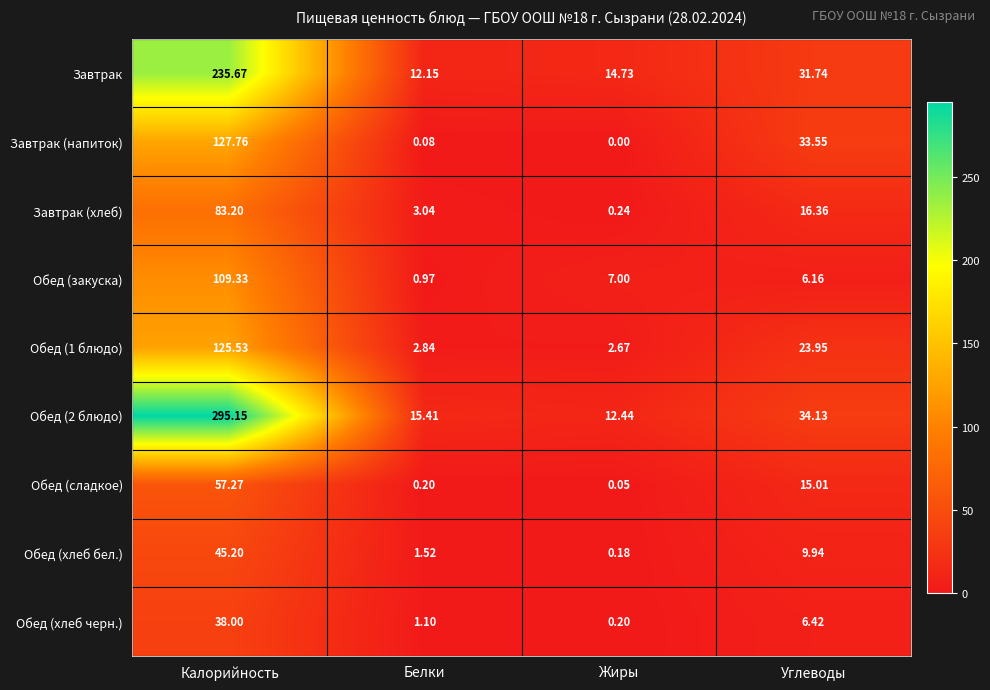

At Белки, list the series in order from smallest to largest.

Завтрак (напиток), Обед (сладкое), Обед (закуска), Обед (хлеб черн.), Обед (хлеб бел.), Обед (1 блюдо), Завтрак (хлеб), Завтрак, Обед (2 блюдо)